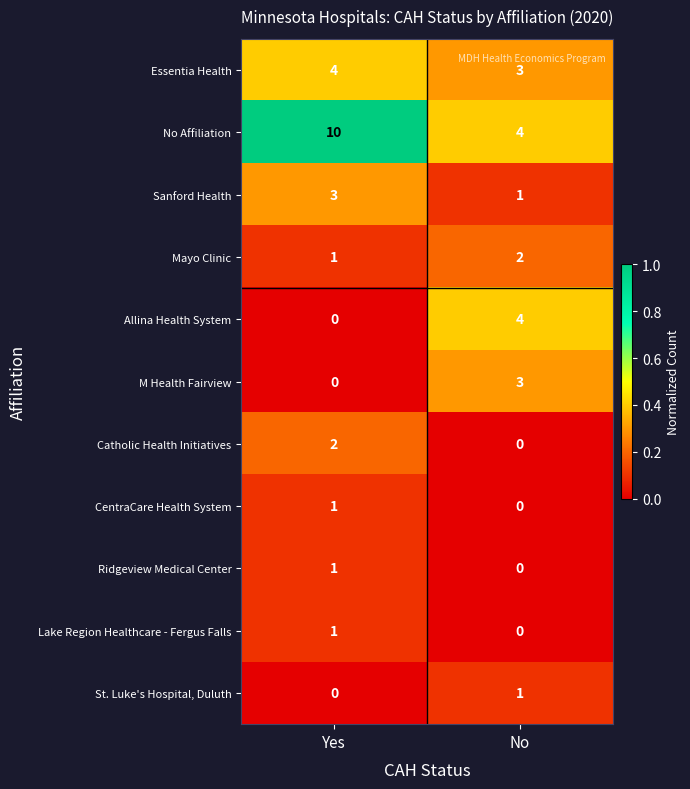

How many series are shown in this chart?

11